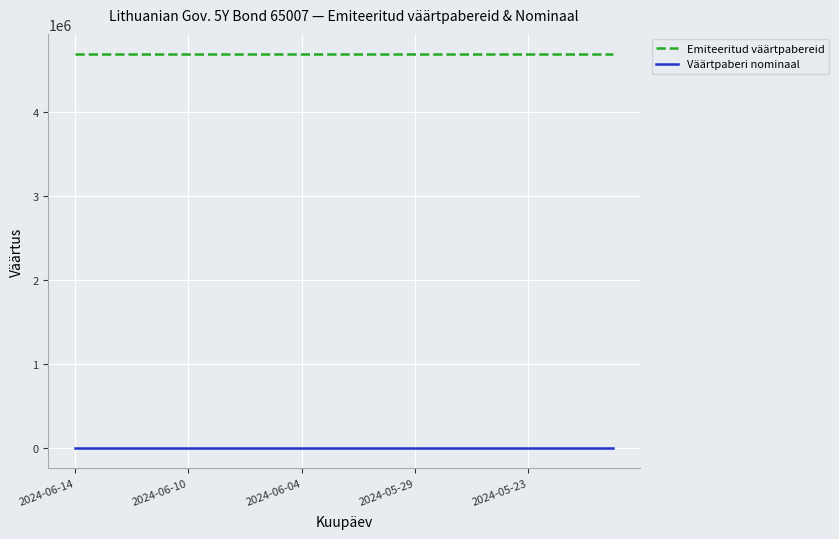

What is the lowest value of the Emiteeritud väärtpabereid series?

4700000